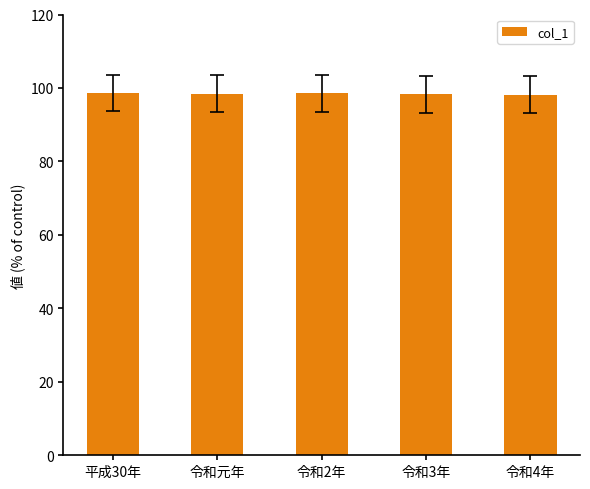

What is the sum of the values at 令和元年 and 令和4年?

196.6